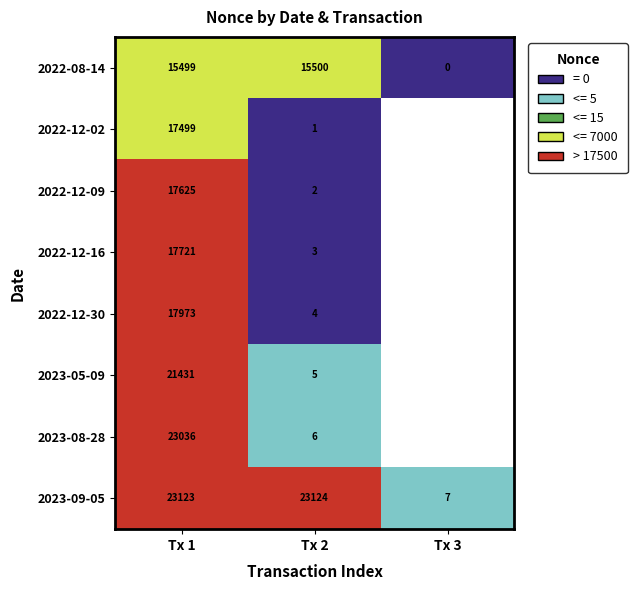

How many positive values does the 2022-08-14 series have?

2